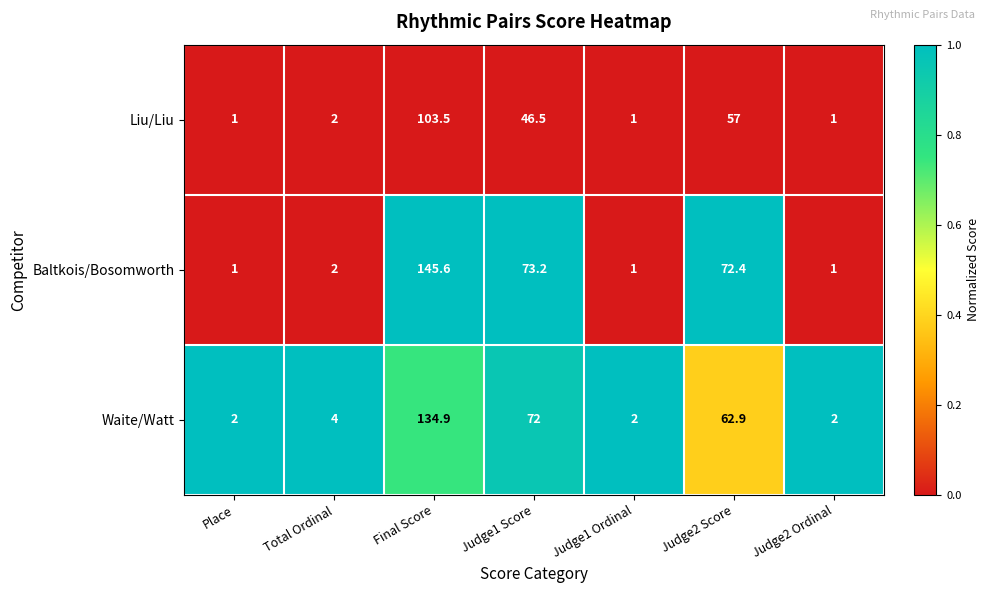

What is the sum of all Waite/Watt values?

279.8